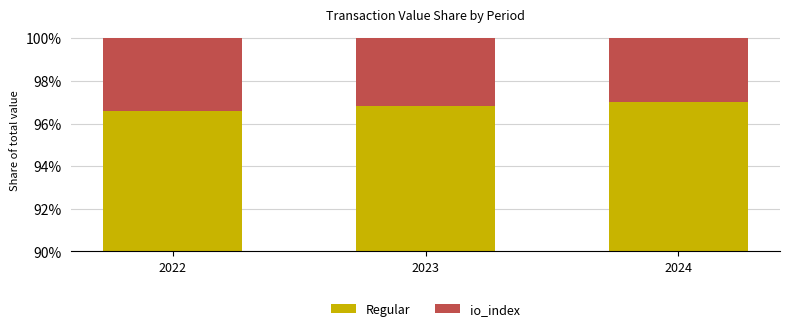

True or false: Regular has a value of 0.4 at 2023.

False